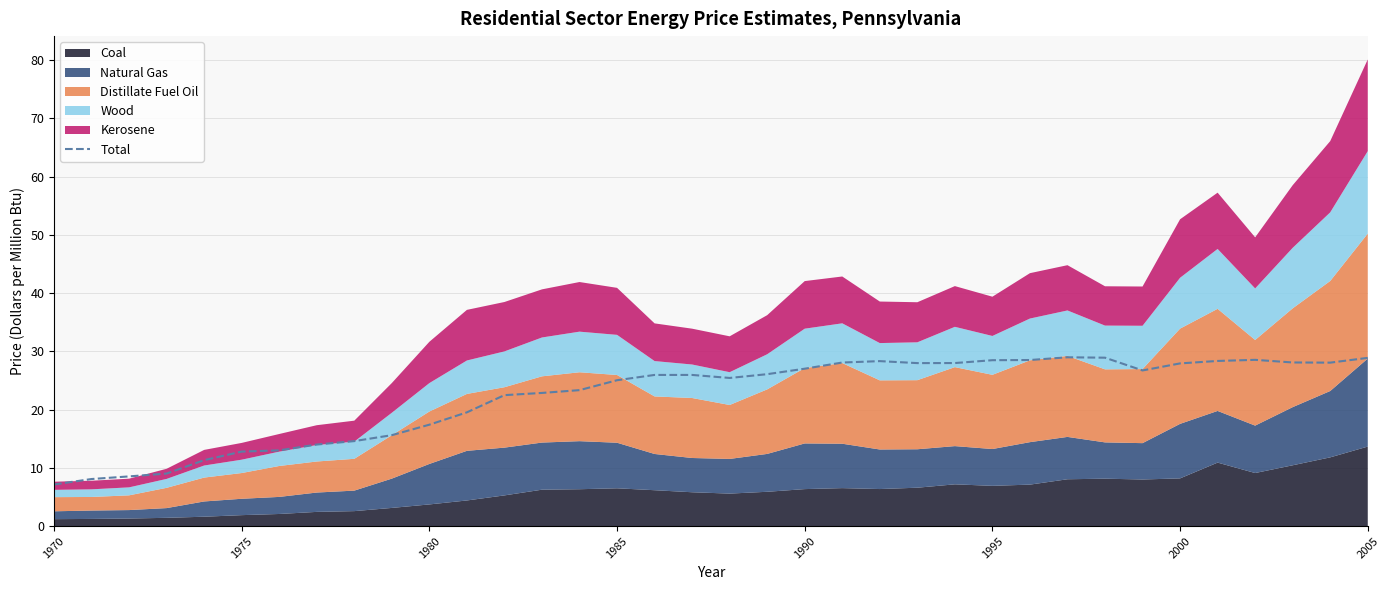

What is the lowest value of the Total series?

7.2